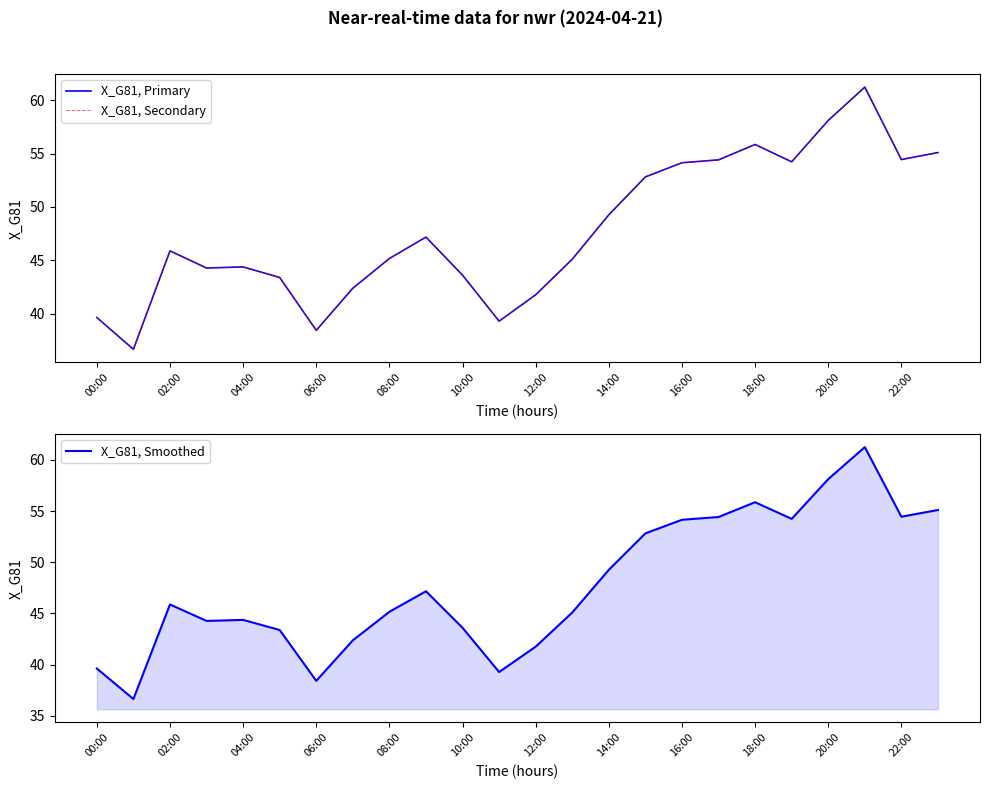

What is the value of the X_G81, Primary point at the 12th from the left?

39.3